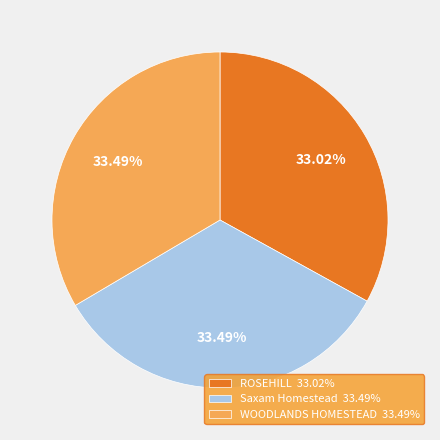

What percentage is NOT represented by Saxam Homestead?

66.5%